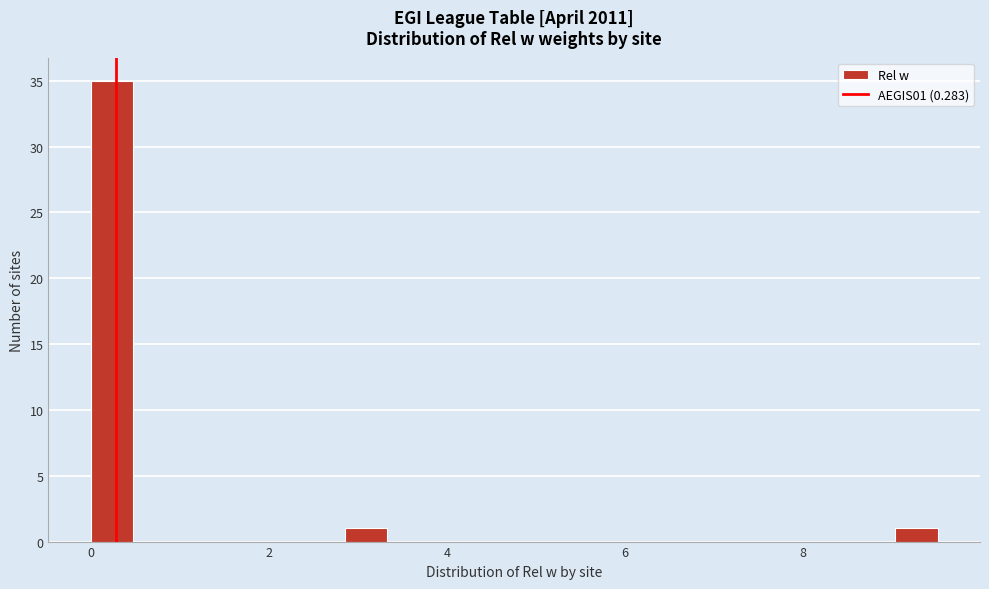

Read against the x-axis, roughly where is the centre of the tallest bar?

0.2